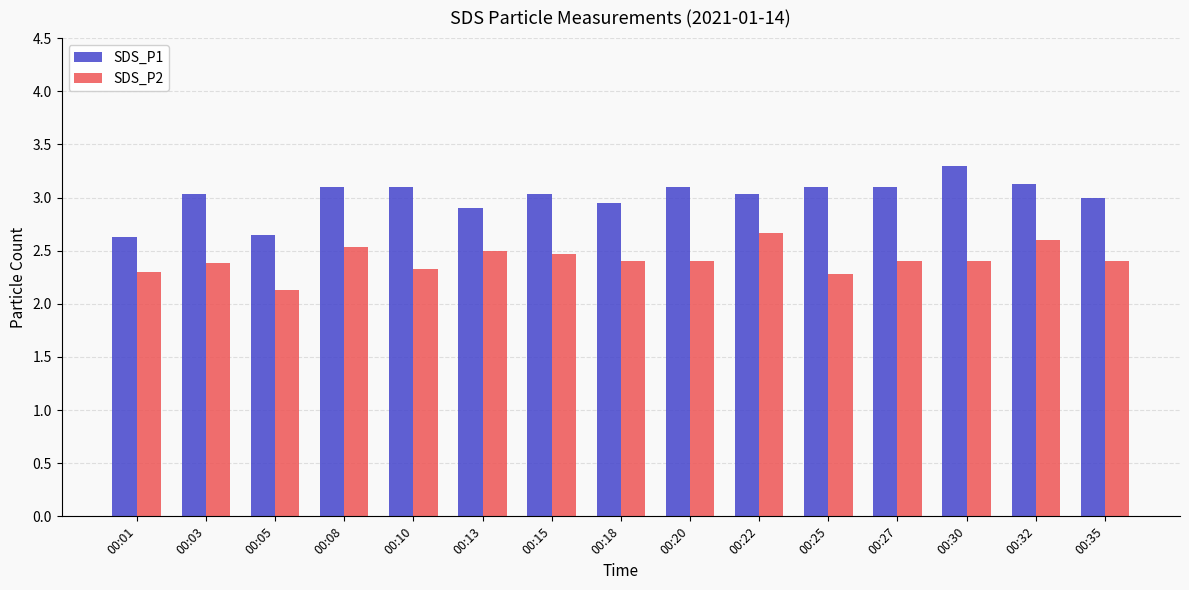

The SDS_P2 series shows 3.6 at 00:03. True or false?

False